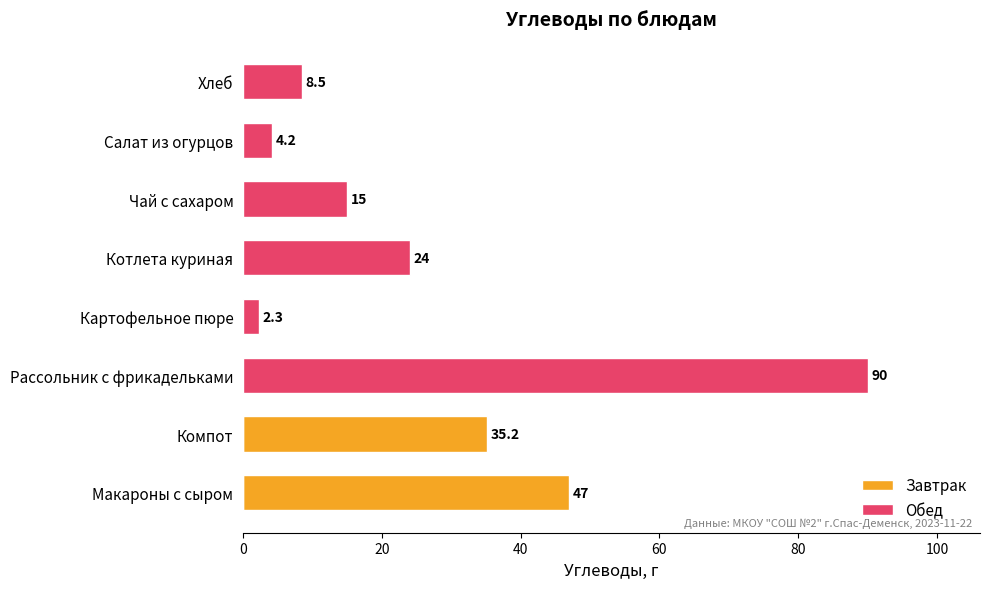

Reading left to right, extract all data points from this chart.

Завтрак: 47.0	35.2	0.0	0.0	0.0	0.0	0.0	0.0
Обед: 0.0	0.0	90.0	2.3	24.0	15.0	4.2	8.5